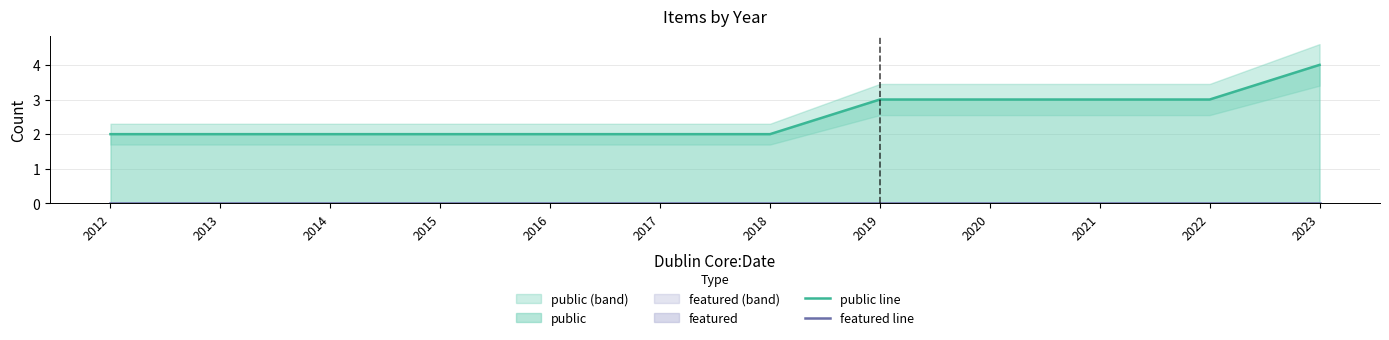

What are all the series names shown in the legend?

public line, featured line